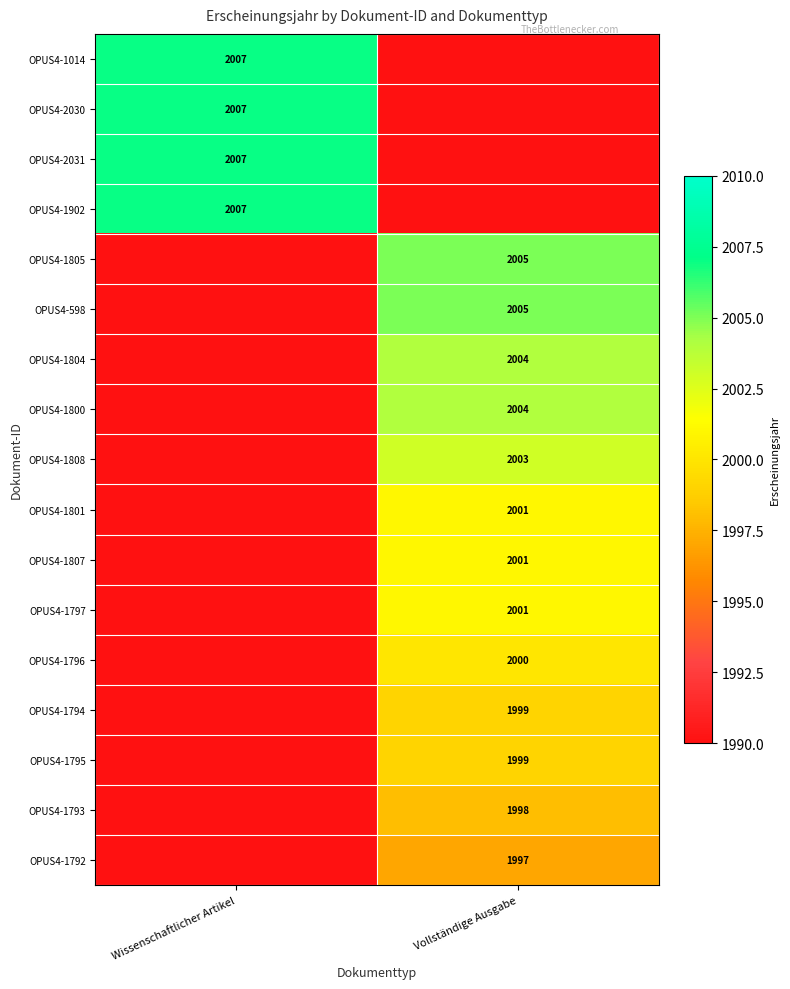

The OPUS4-1014 series shows 2007 at Wissenschaftlicher Artikel. True or false?

True